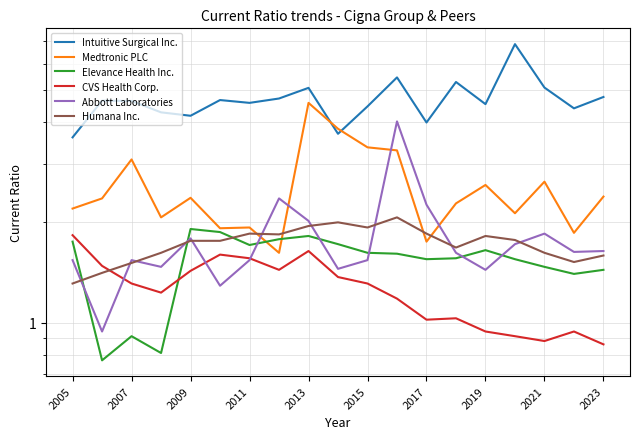

What position from the left is 2015?

6